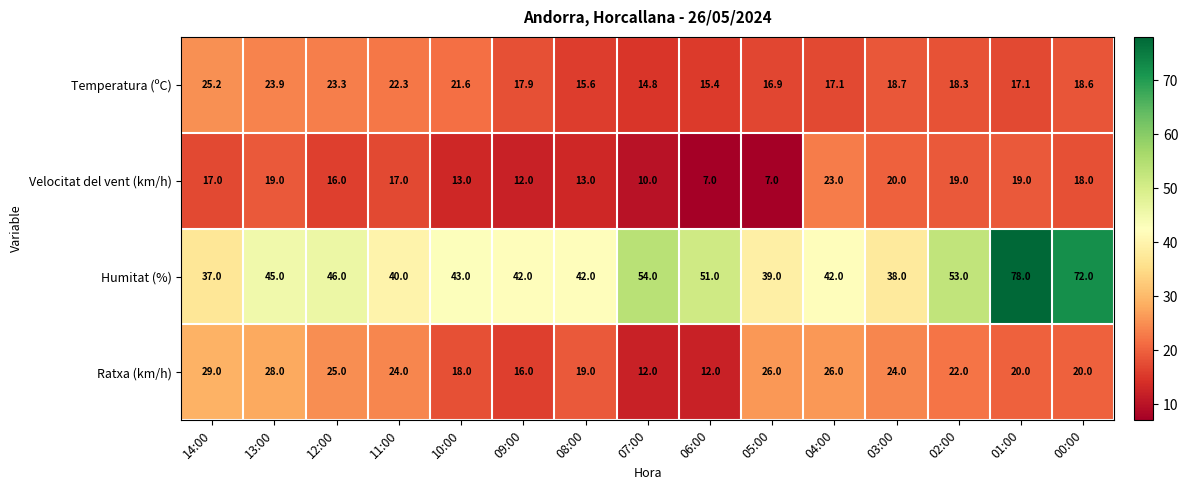

List the series in order of their peak value, lowest first.

Velocitat del vent (km/h), Temperatura (ºC), Ratxa (km/h), Humitat (%)